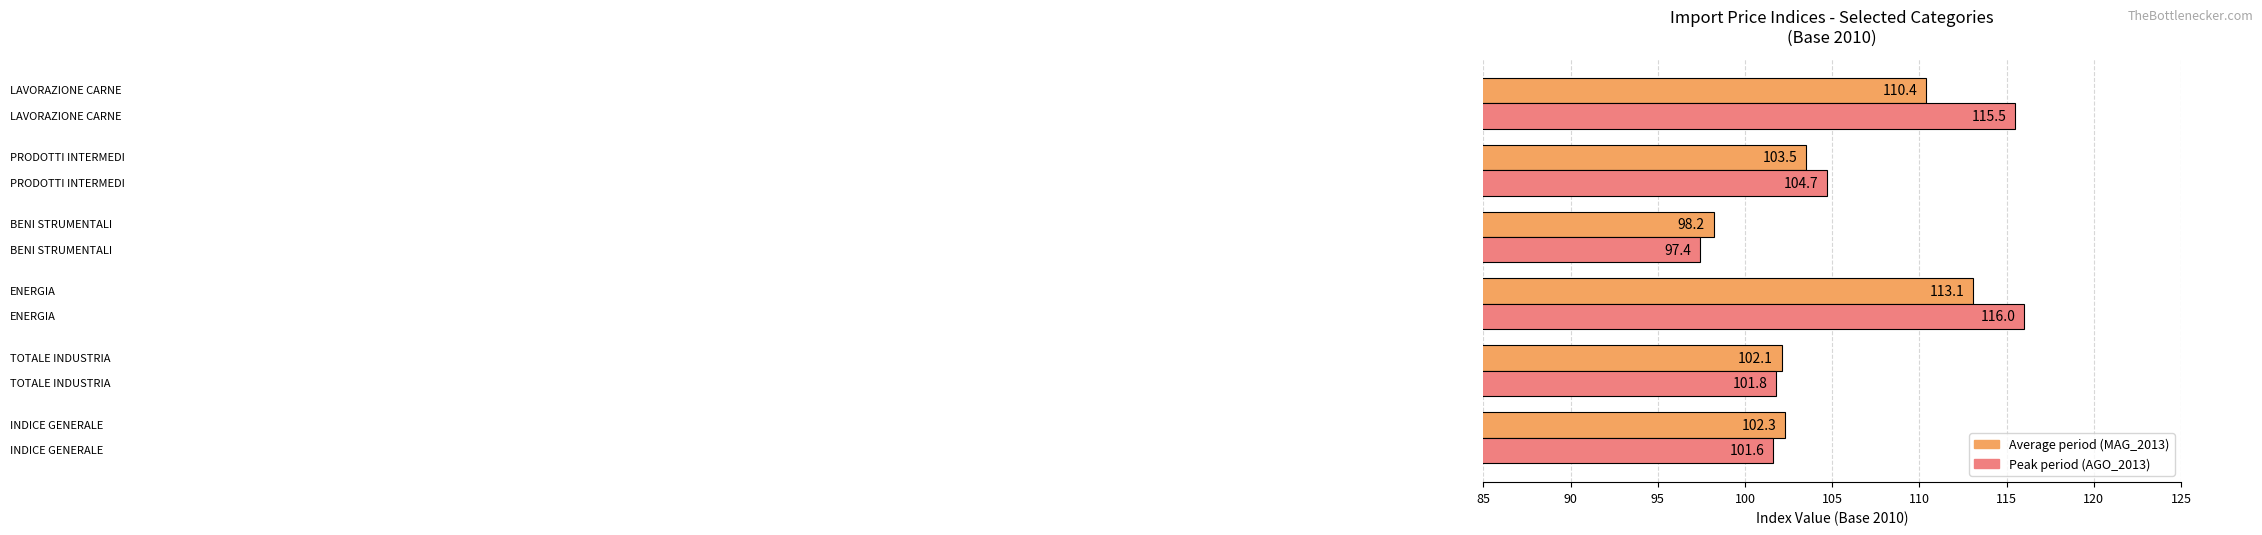

What is the minimum value shown in the chart?

97.4